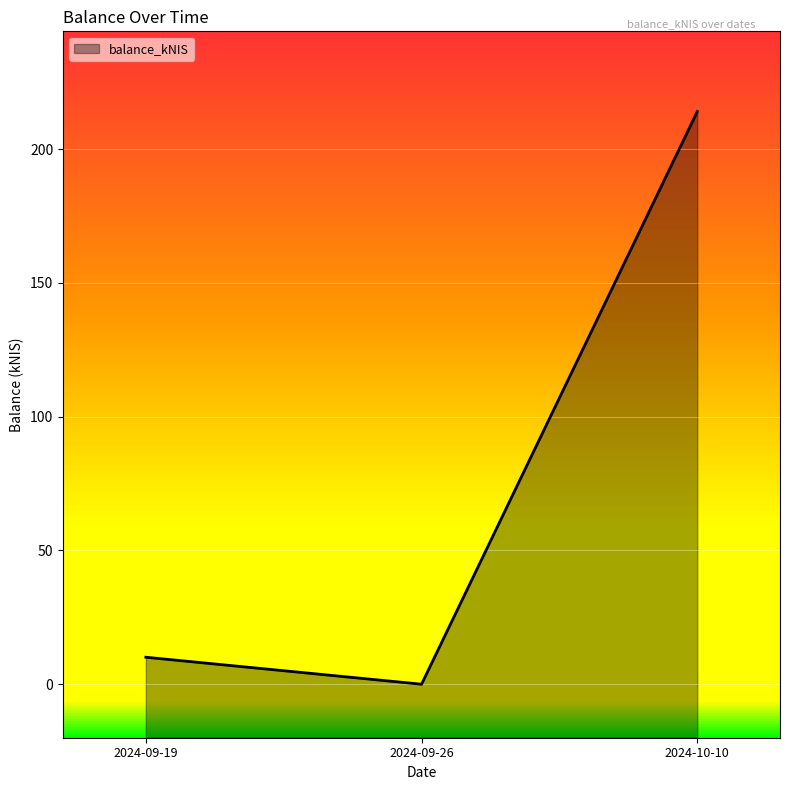

The chart shows a value of 10.1 at 2024-09-19. True or false?

True